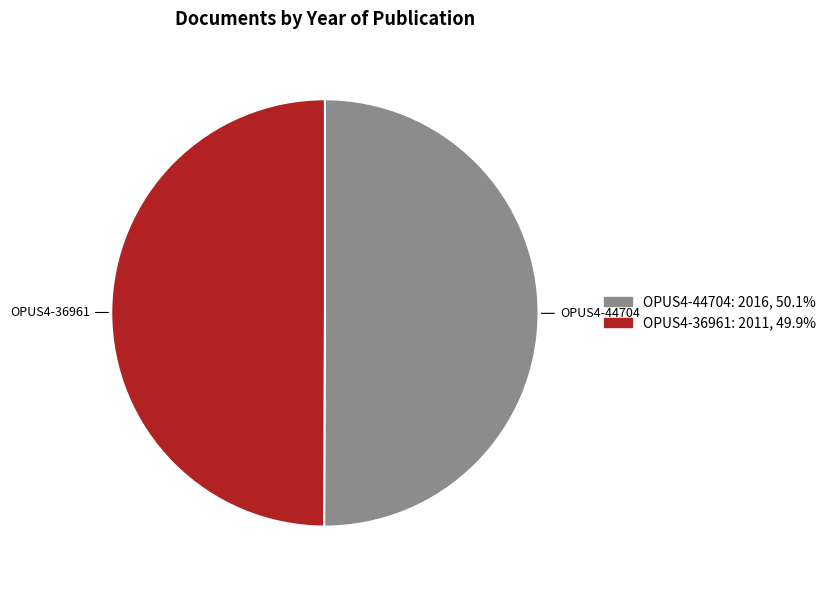

Count the number of slices in the pie.

2